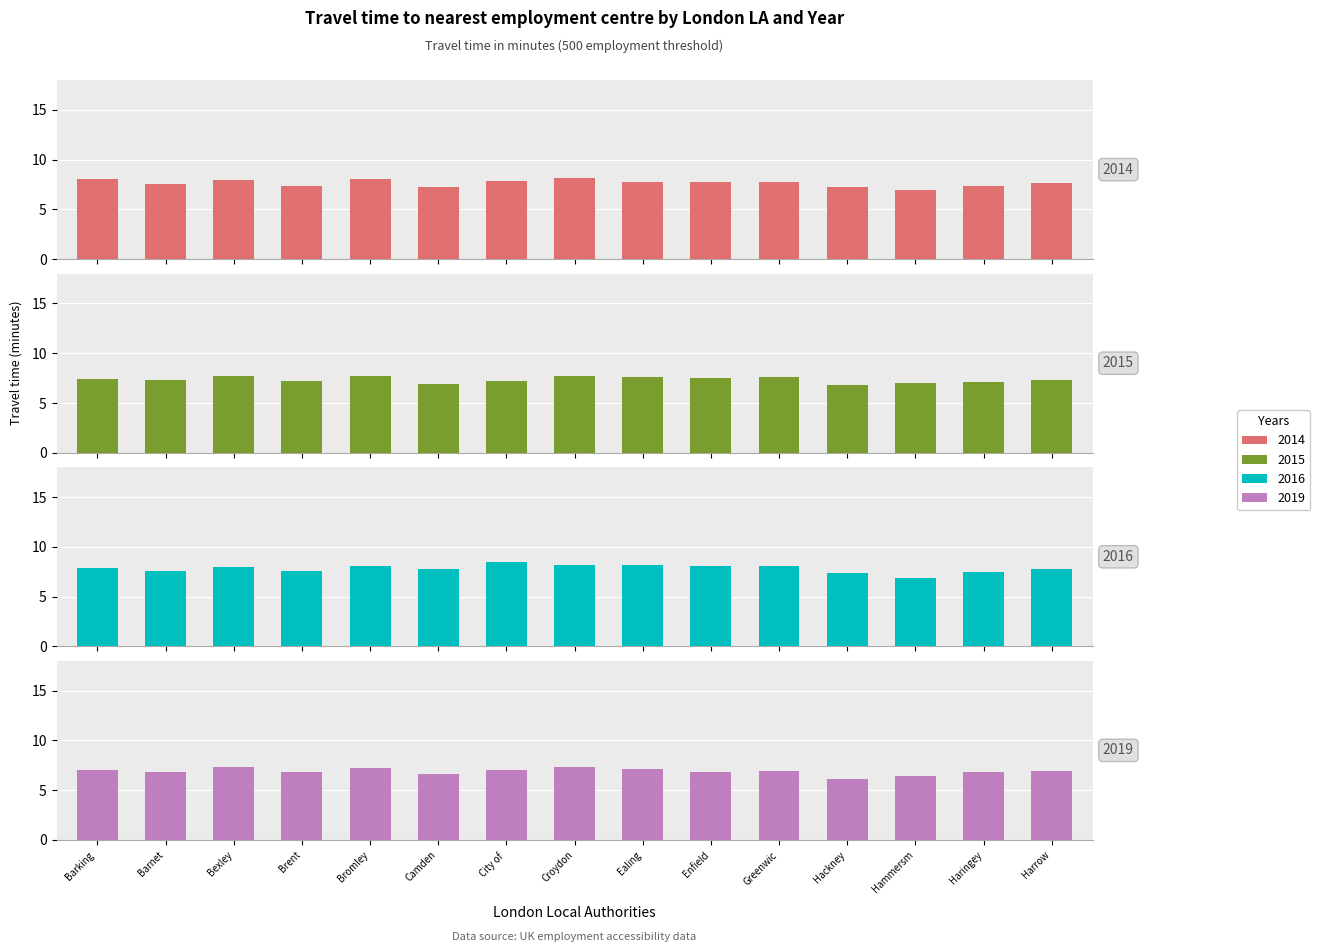

What is the difference between the highest and lowest values at Harrow?

0.8